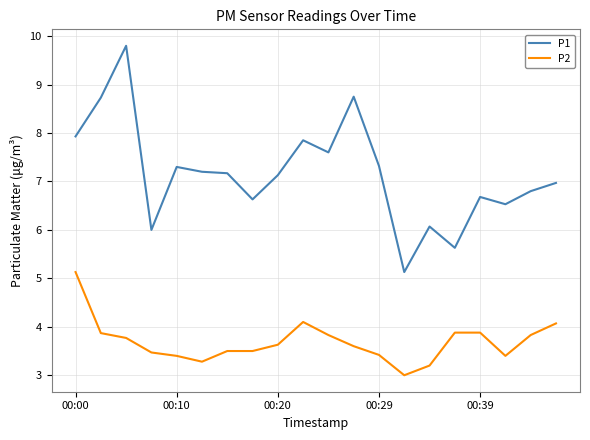

List the series in order of their overall mean, lowest first.

P2, P1